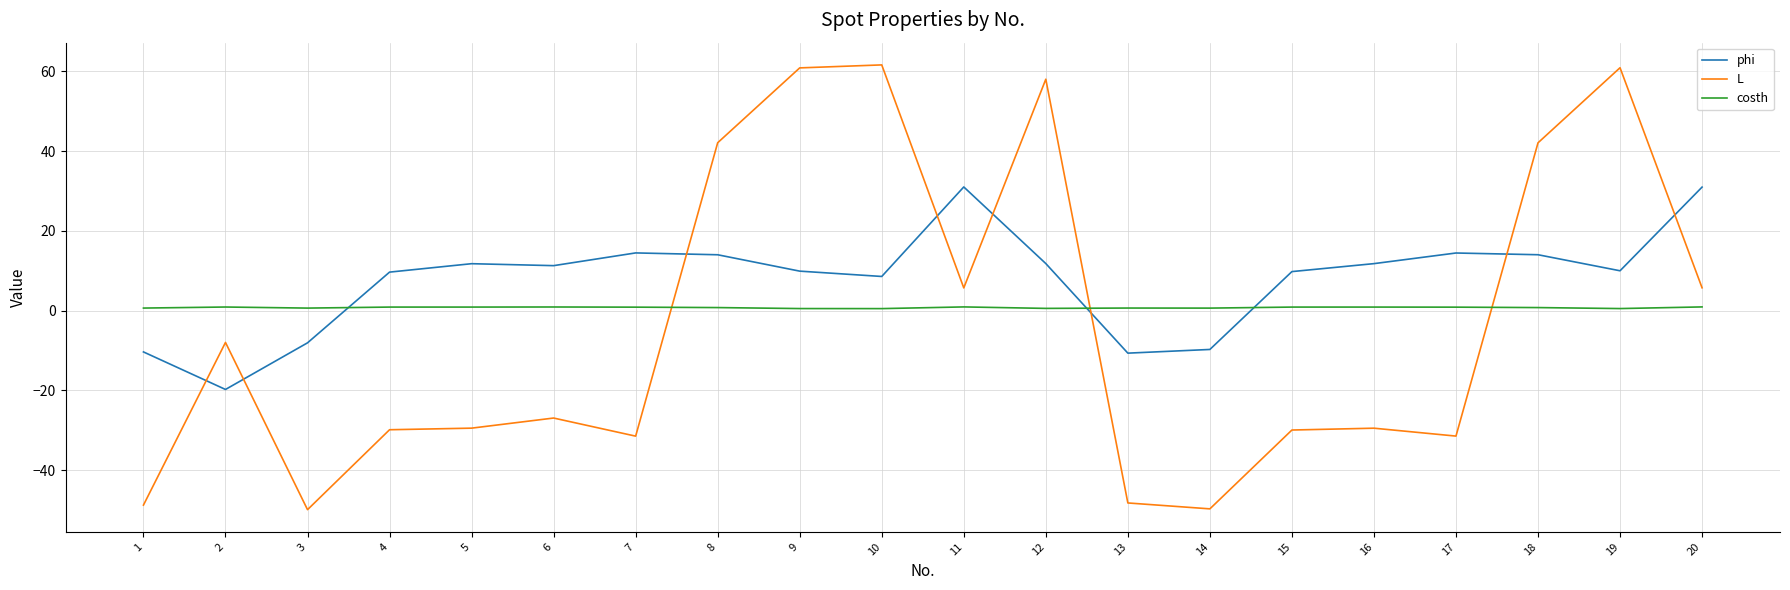

How many values in L are below zero?

12